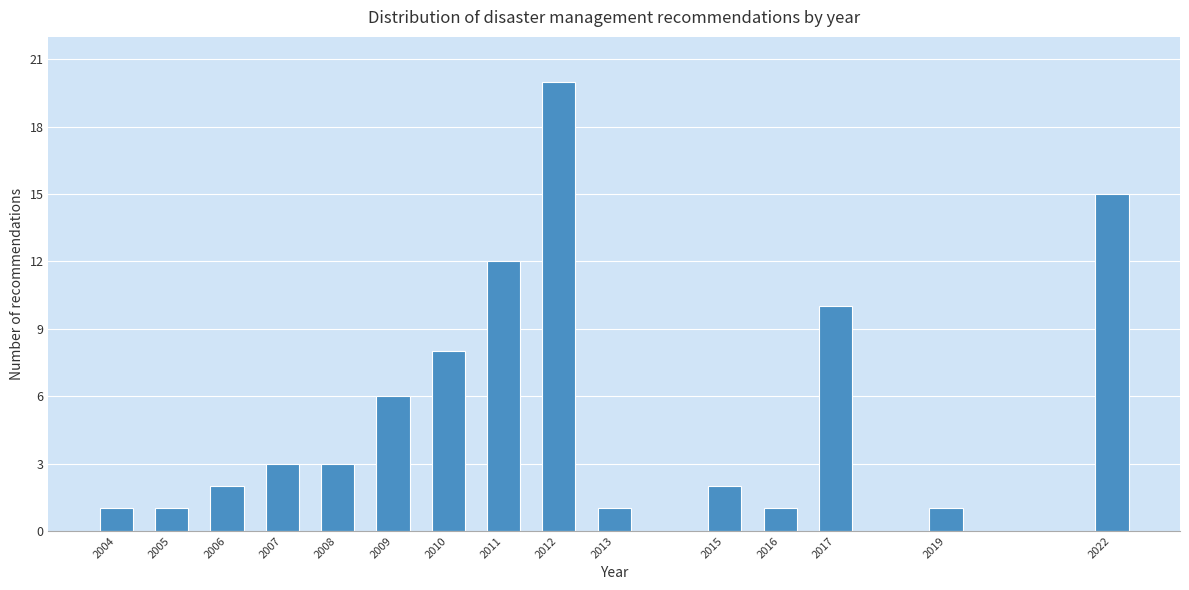

Reading right to left, transcribe all the data shown in this chart.

15	1	10	1	2	1	20	12	8	6	3	3	2	1	1